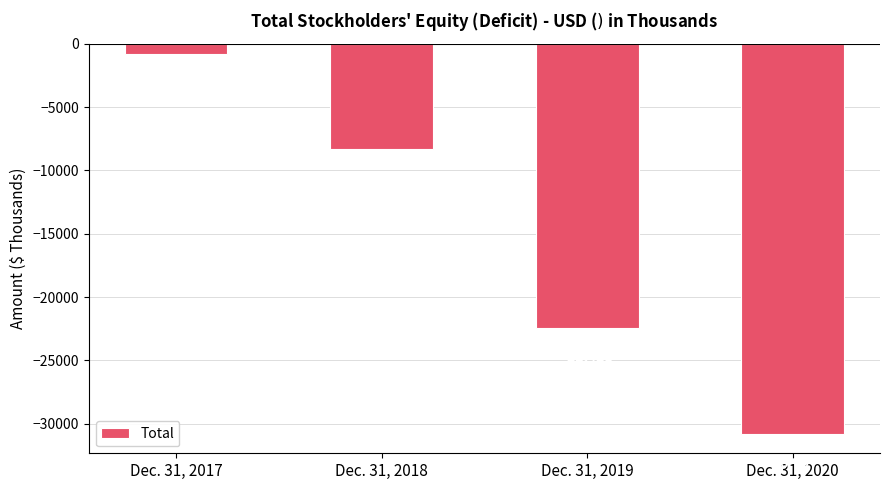

Count the number of values greater than -8277.

1